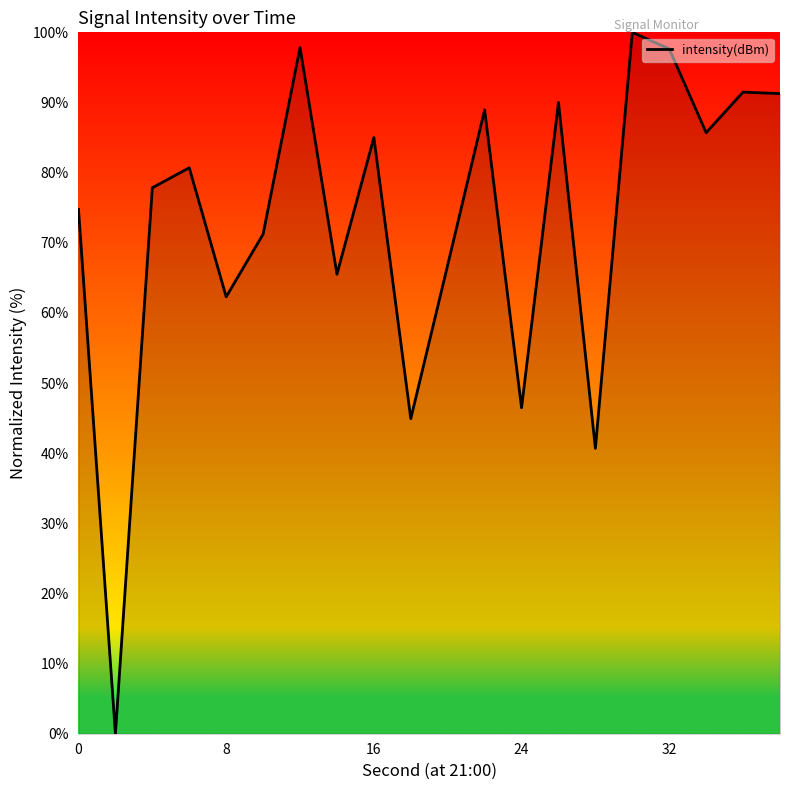

What is the difference between the maximum and minimum values?

100.0